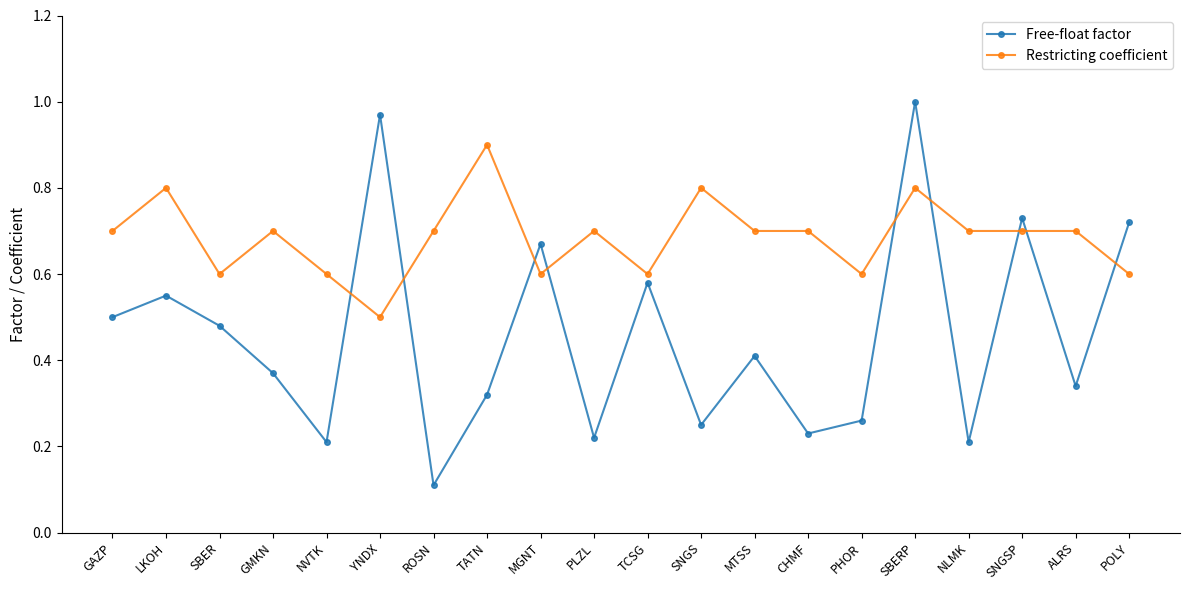

True or false: Free-float factor and Restricting coefficient cross at least once.

True